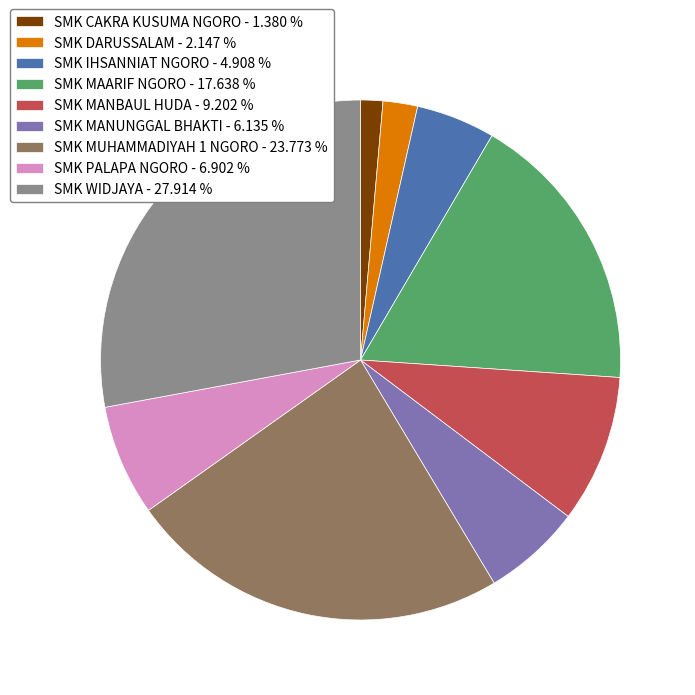

Is the sum of SMK PALAPA NGORO - 6.902 % and SMK CAKRA KUSUMA NGORO - 1.380 % greater than half?

No